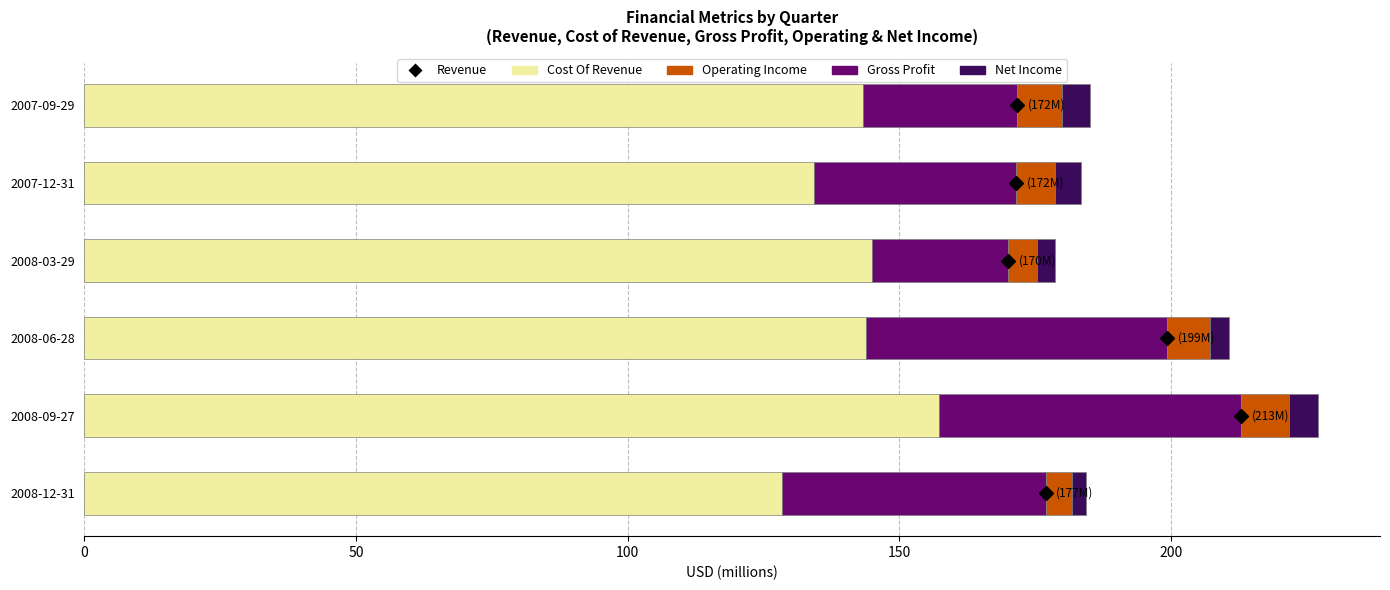

What is the average value of the Cost Of Revenue series?

142.1